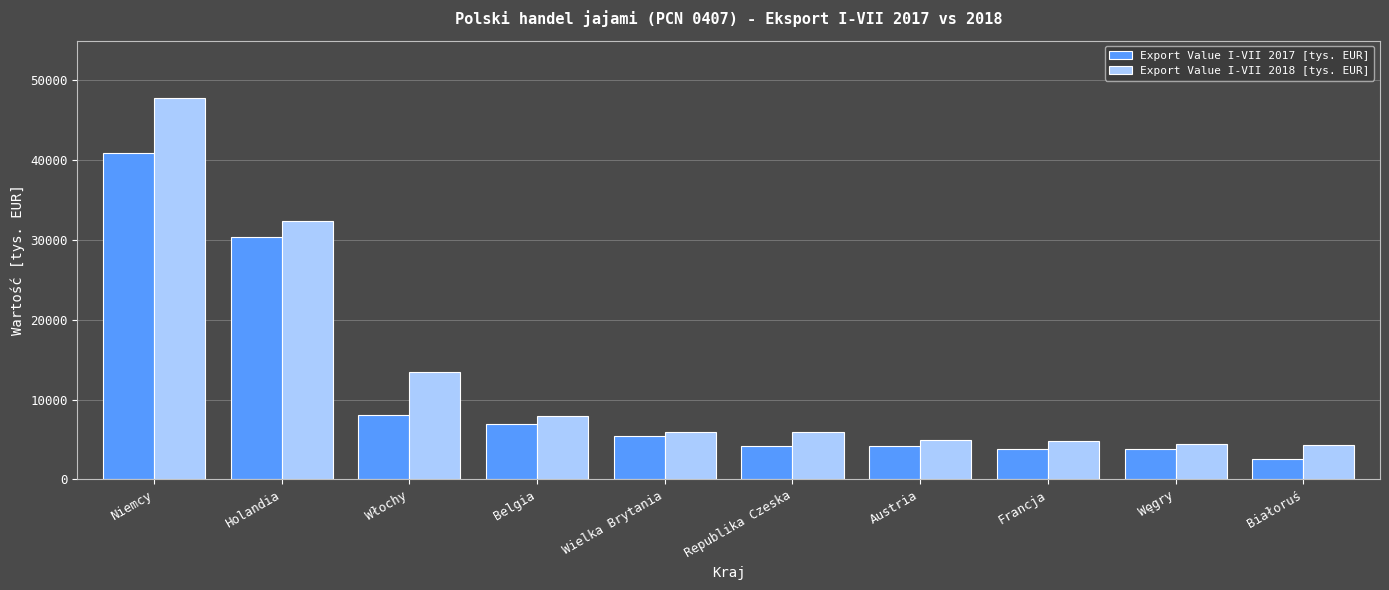

What is the greatest value displayed?

47767.3